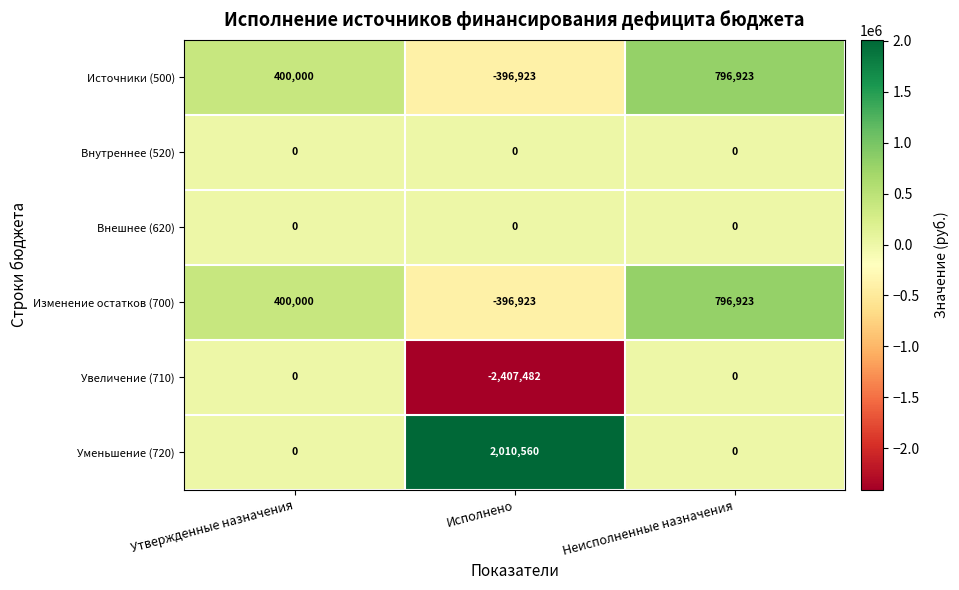

Reading left to right, extract all data points from this chart.

Источники (500): Утвержденные назначения=400000	Исполнено=-396923	Неисполненные назначения=796923
Внутреннее (520): Утвержденные назначения=0	Исполнено=0	Неисполненные назначения=0
Внешнее (620): Утвержденные назначения=0	Исполнено=0	Неисполненные назначения=0
Изменение остатков (700): Утвержденные назначения=400000	Исполнено=-396923	Неисполненные назначения=796923
Увеличение (710): Утвержденные назначения=0	Исполнено=-2407482	Неисполненные назначения=0
Уменьшение (720): Утвержденные назначения=0	Исполнено=2010560	Неисполненные назначения=0